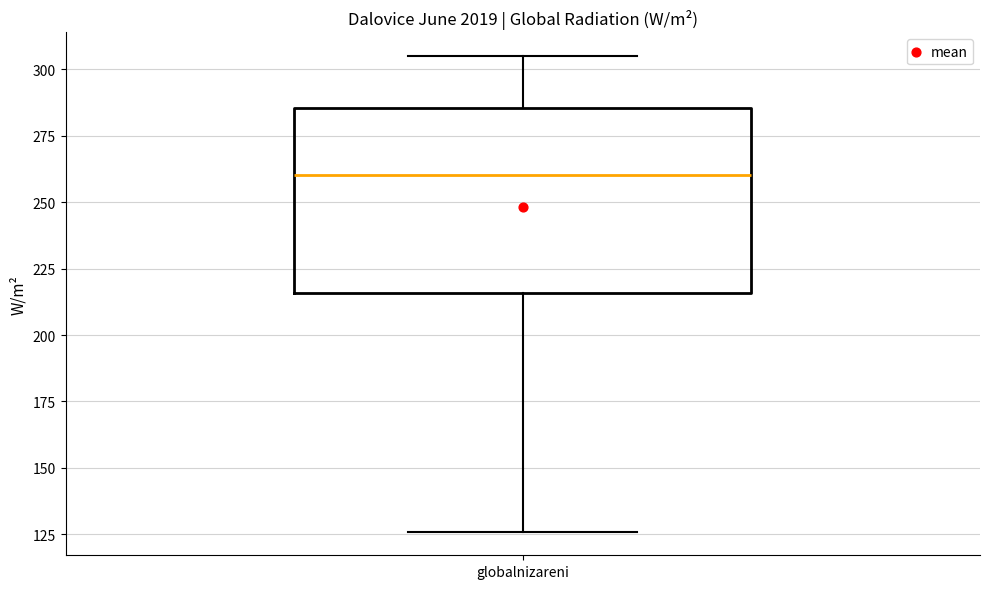

Read this box plot against the y-axis: the position of the median line, the range covered by the box, and the ends of both whiskers. The values are not printed on the chart, so give them approximately, as read against the axis.

median 260, box 215 to 285, whiskers 125 to 305